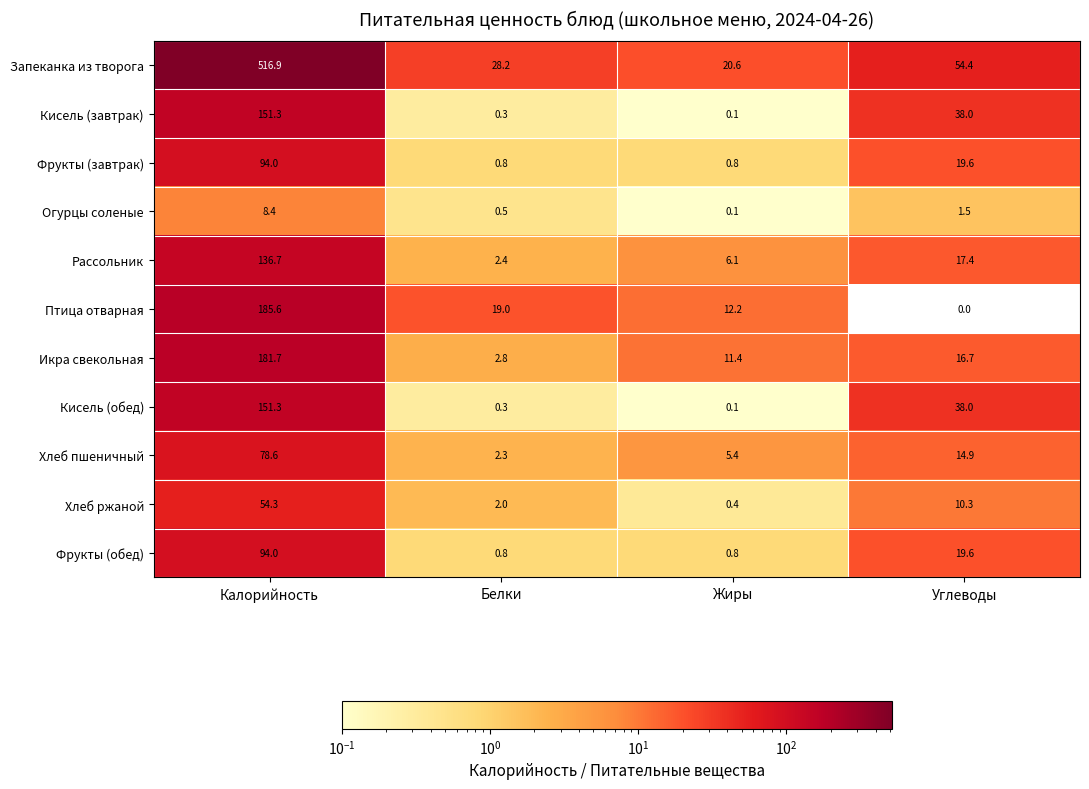

What is the difference between the maximum and second lowest values in the Запеканка из творога series?

488.7